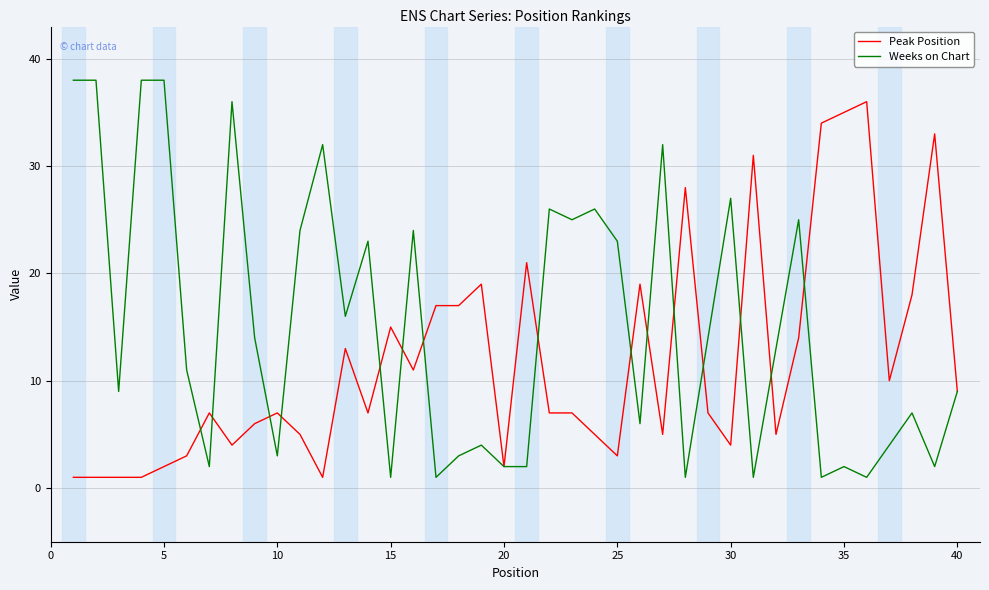

Rank the series by their maximum value, from lowest to highest.

Peak Position, Weeks on Chart